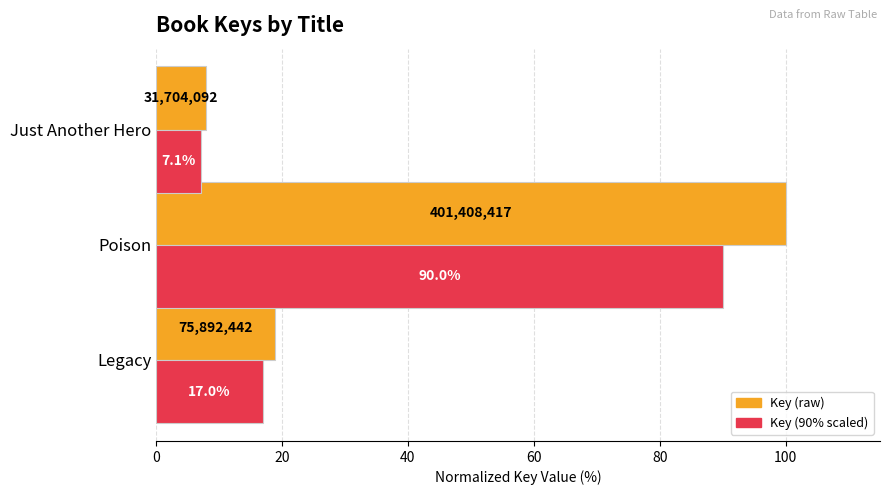

What is the difference between the highest and lowest values at Poison?

10.0